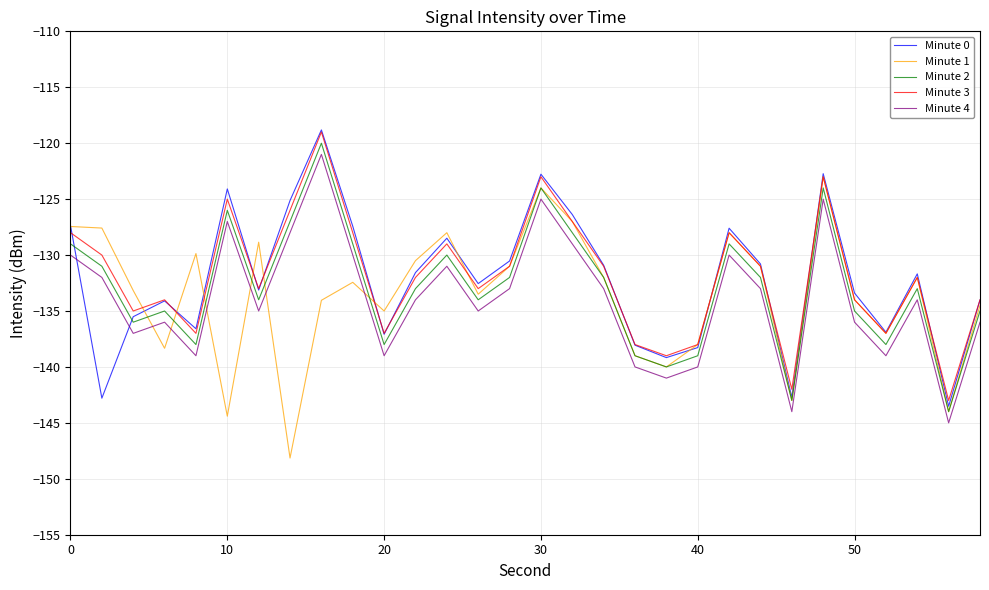

What is the smallest value displayed?

-148.1